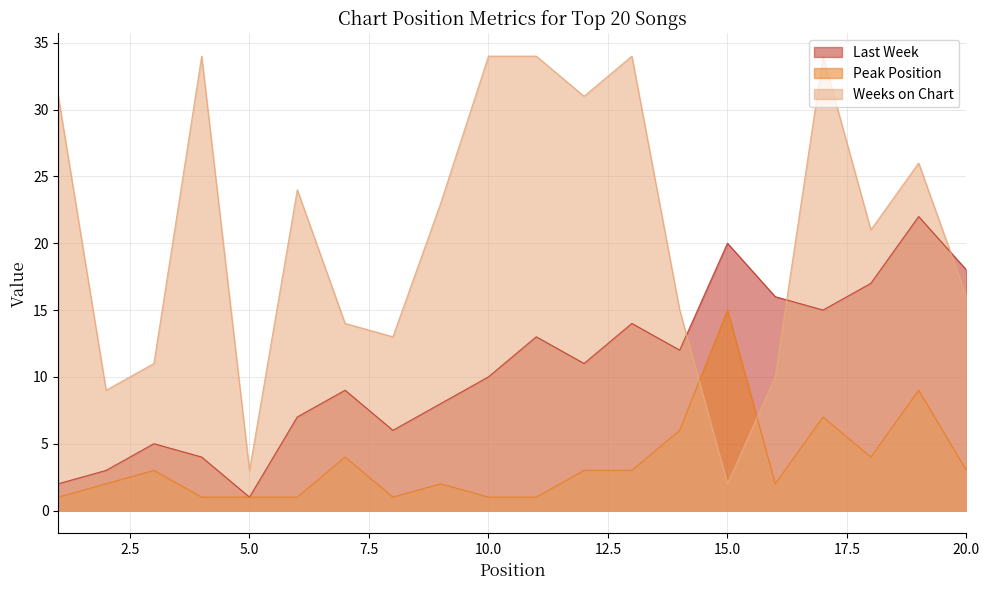

Is it true that Weeks on Chart equals 4 at 5?

False